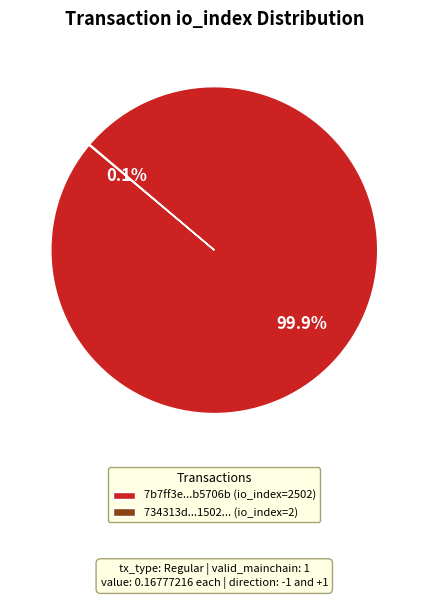

What percentage is NOT represented by 7b7ff3e...b5706b (io_index=2502)?

0.1%